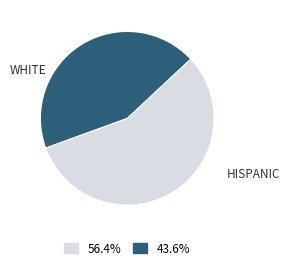

Is there a majority slice in this chart?

Yes